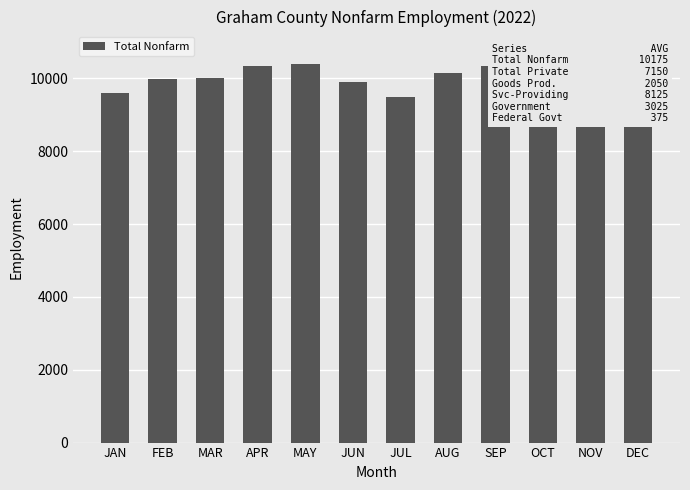

List the labels in order of value, largest first.

DEC, NOV, OCT, MAY, APR, SEP, AUG, MAR, FEB, JUN, JAN, JUL